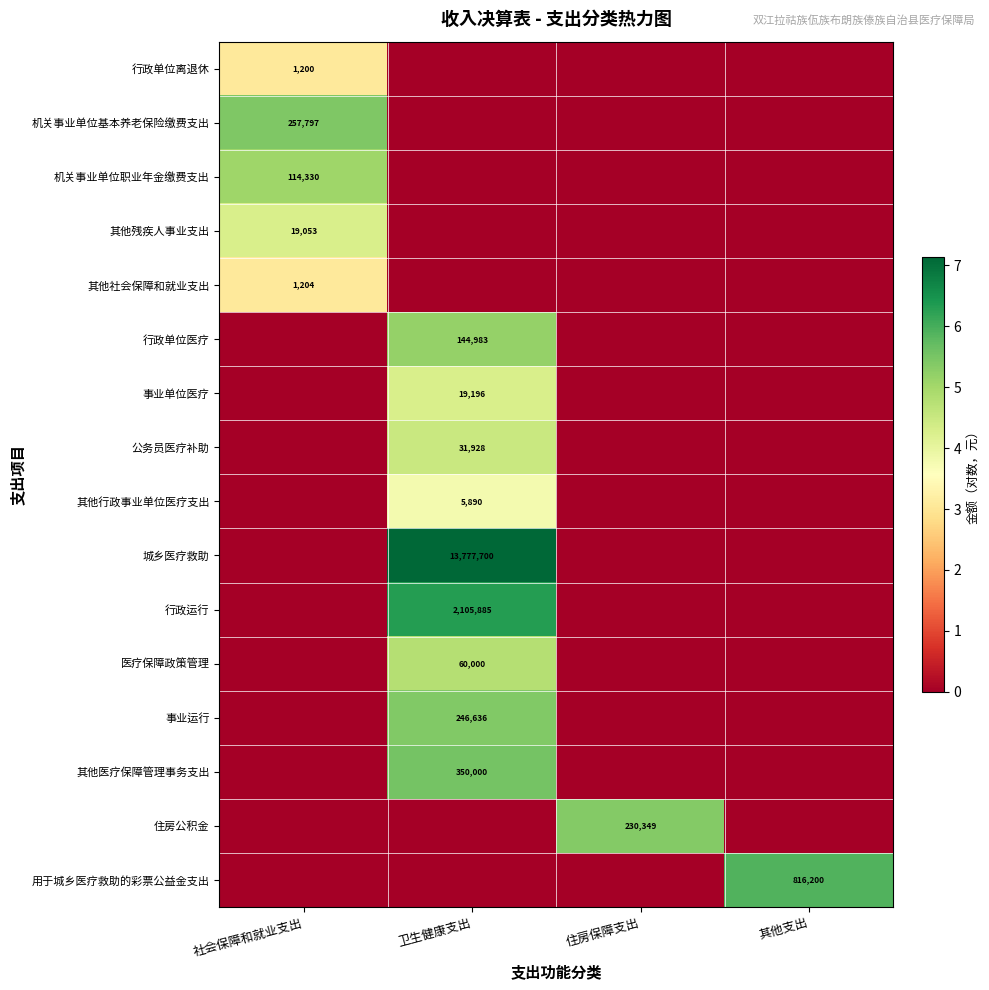

The value of 医疗保障政策管理 at 其他支出 is -2.1. True or false?

False